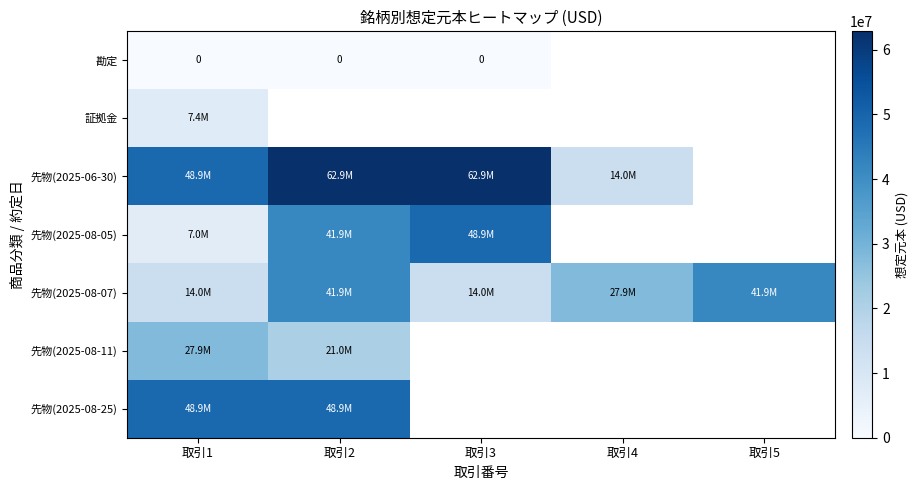

What is the greatest value displayed?

62858546.6